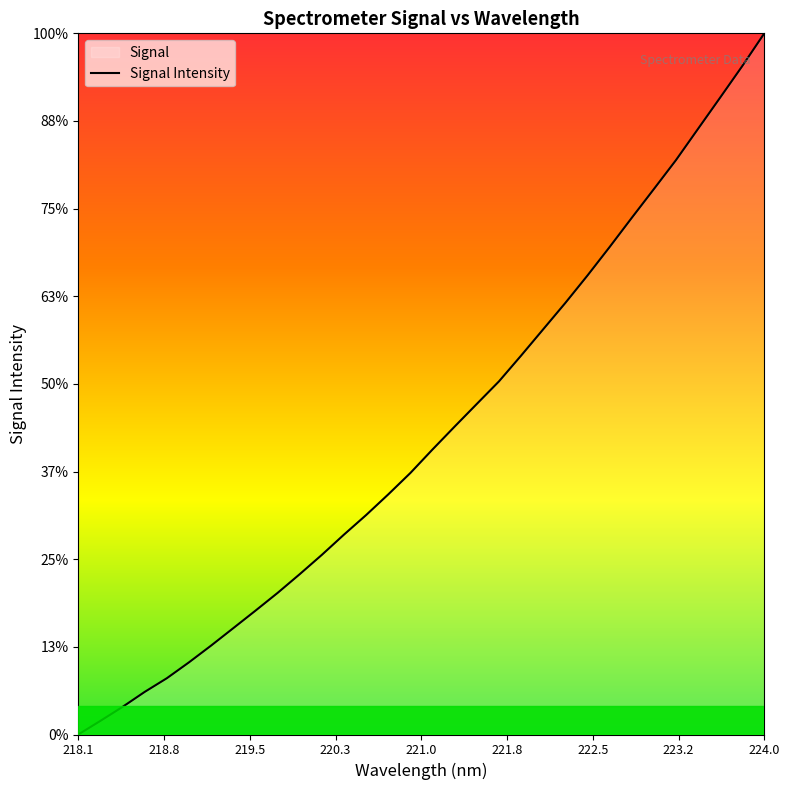

Which category has the lowest value across all series?

218.1